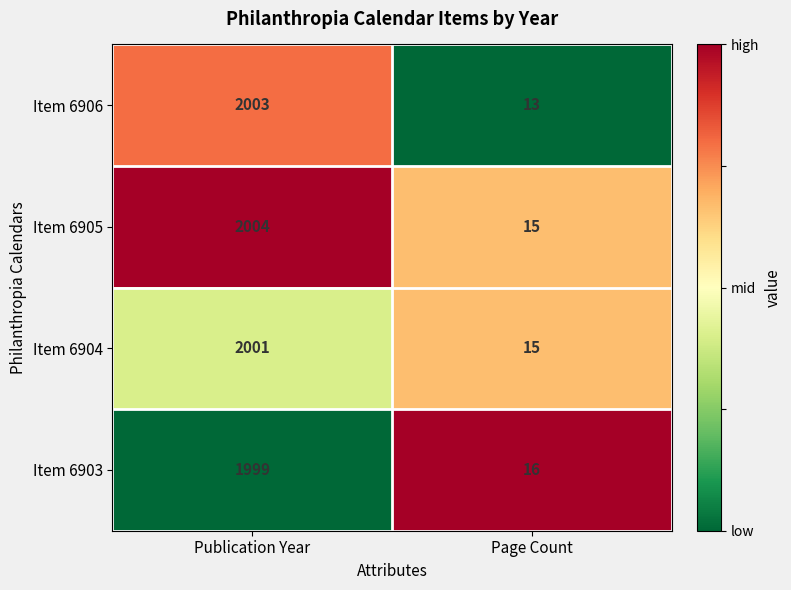

At which category is the sum across all series the highest?

Publication Year